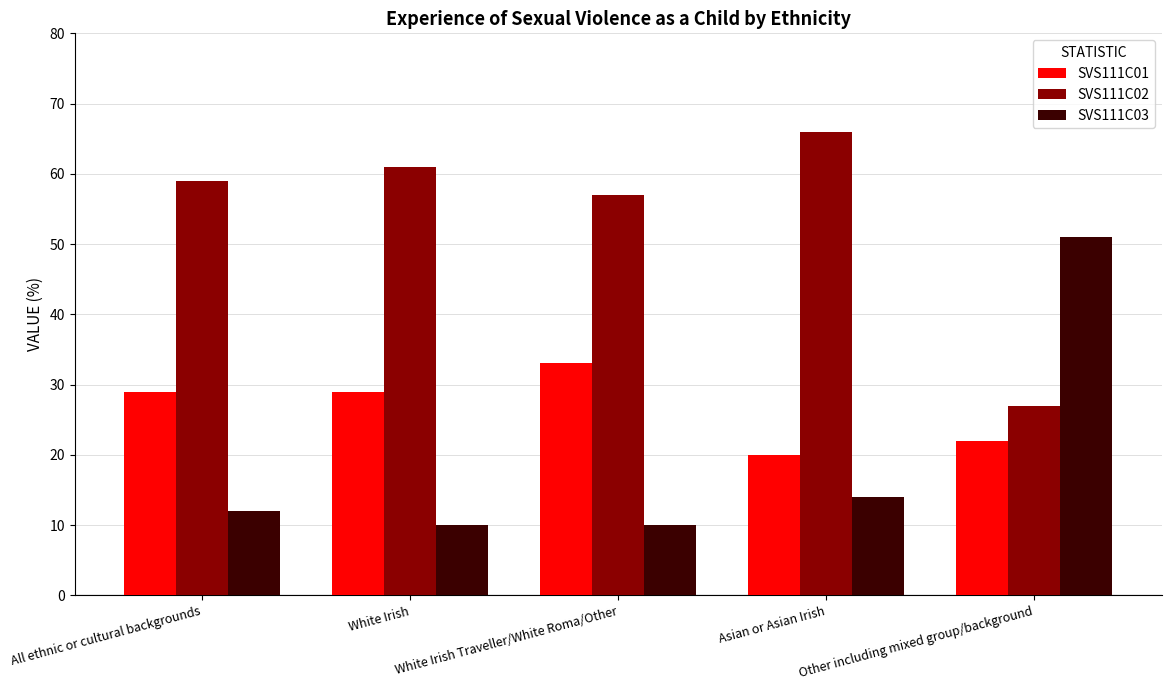

What is the average value of the SVS111C02 series?

54